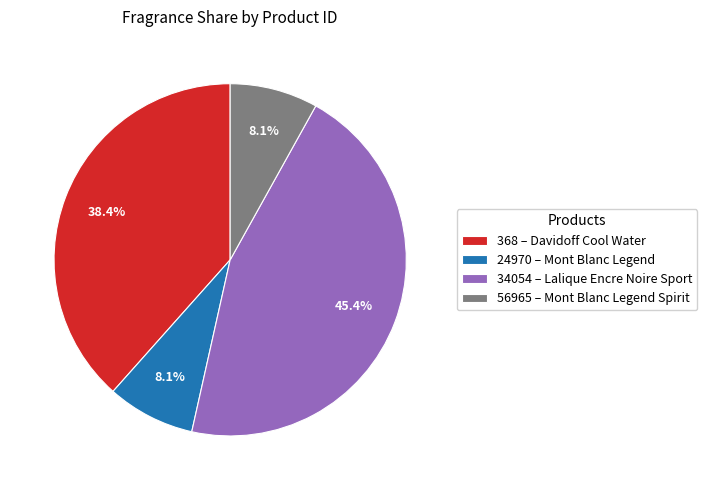

What is the largest slice in the pie chart?

34054